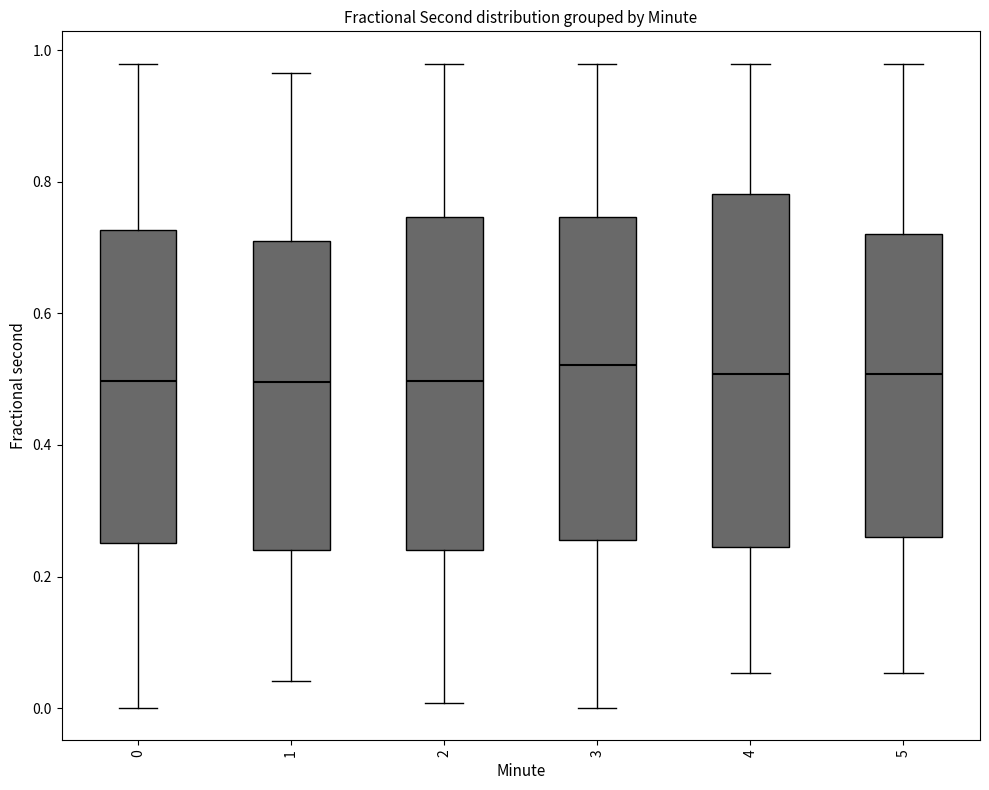

Reading left to right, transcribe this box plot: for each box, give where its median line is, the range the box spans, and where its two whiskers end, as read against the y-axis. The values are not printed on the chart, so give them approximately, as read against the axis.

0: median 0.50, box 0.26 to 0.72, whiskers 0.00 to 0.98
1: median 0.50, box 0.24 to 0.72, whiskers 0.04 to 0.96
2: median 0.50, box 0.24 to 0.74, whiskers 0.00 to 0.98
3: median 0.52, box 0.26 to 0.74, whiskers 0.00 to 0.98
4: median 0.50, box 0.24 to 0.78, whiskers 0.06 to 0.98
5: median 0.50, box 0.26 to 0.72, whiskers 0.06 to 0.98